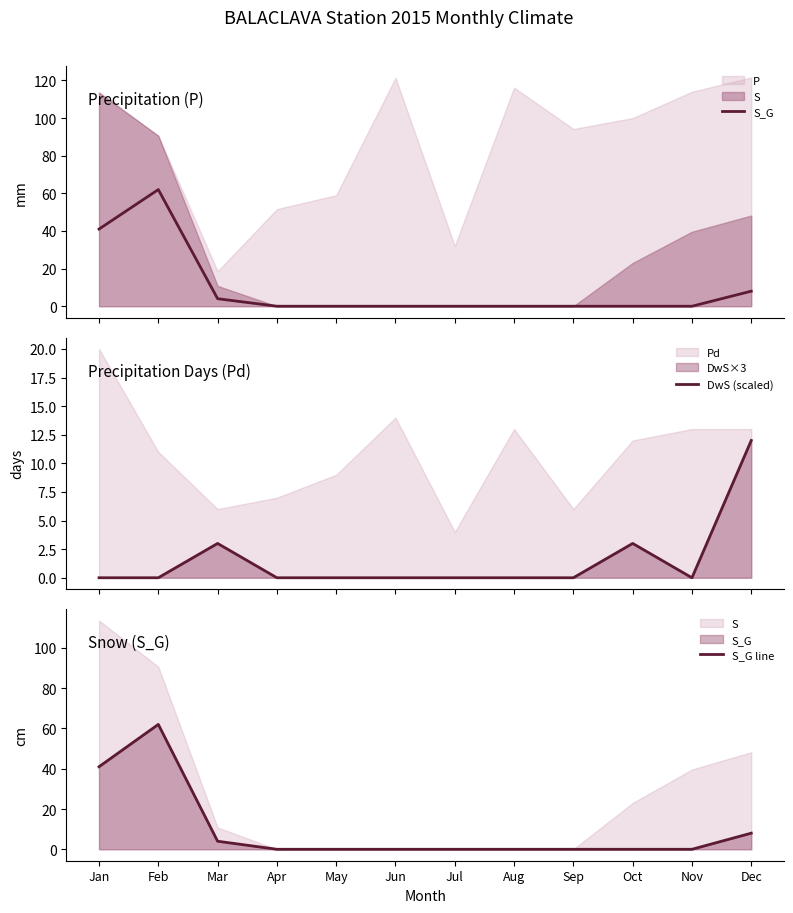

The value of DwS (scaled) at Aug is 0. True or false?

True